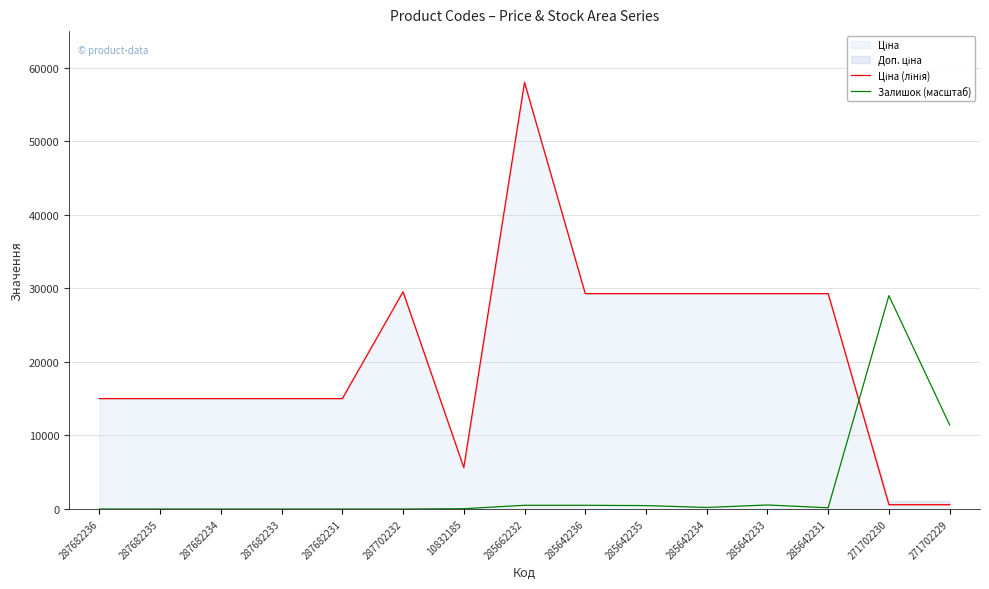

Which category has the lowest value in the Ціна (лінія) series?

271702230